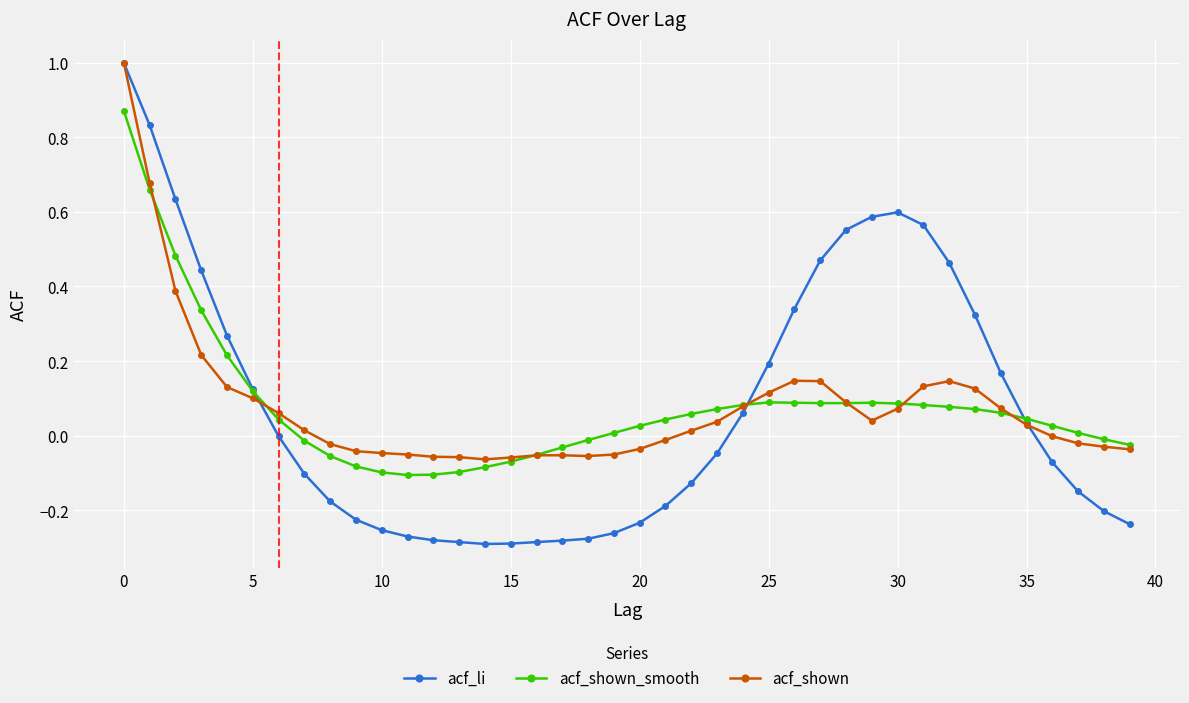

Rank the series by their average value, from lowest to highest.

acf_shown_smooth, acf_shown, acf_li